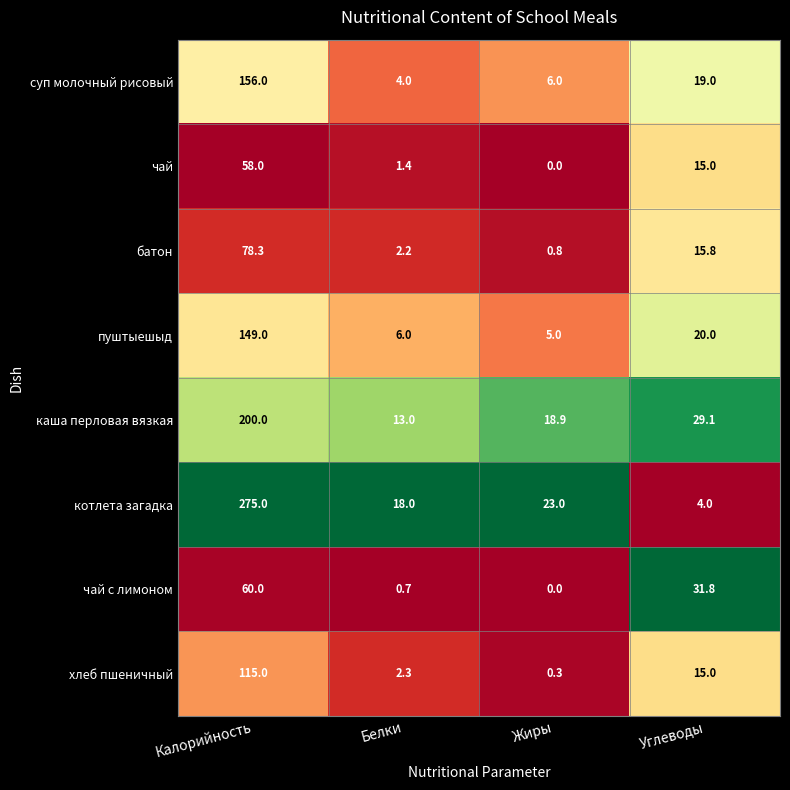

What is the sum of all котлета загадка values?

320.0